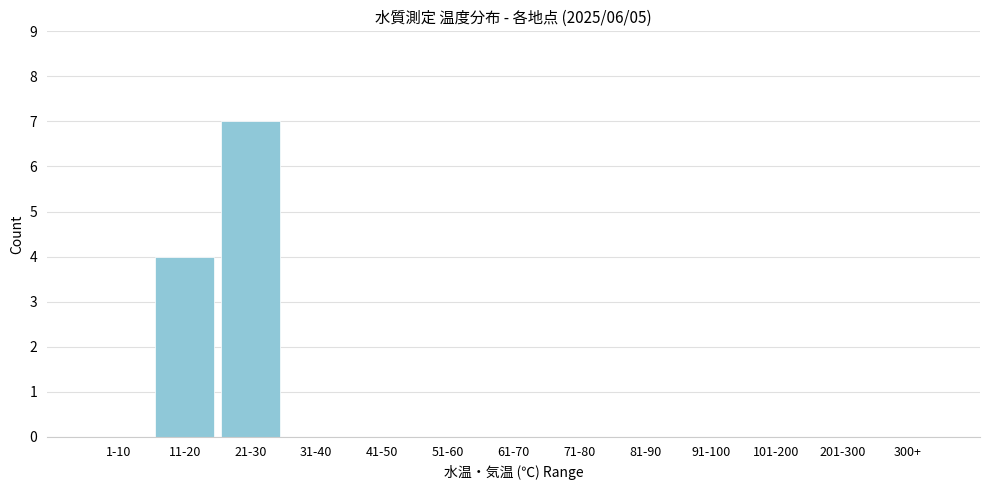

Reading left to right, extract all data points from this chart.

1-10=0	11-20=4	21-30=7	31-40=0	41-50=0	51-60=0	61-70=0	71-80=0	81-90=0	91-100=0	101-200=0	201-300=0	300+=0